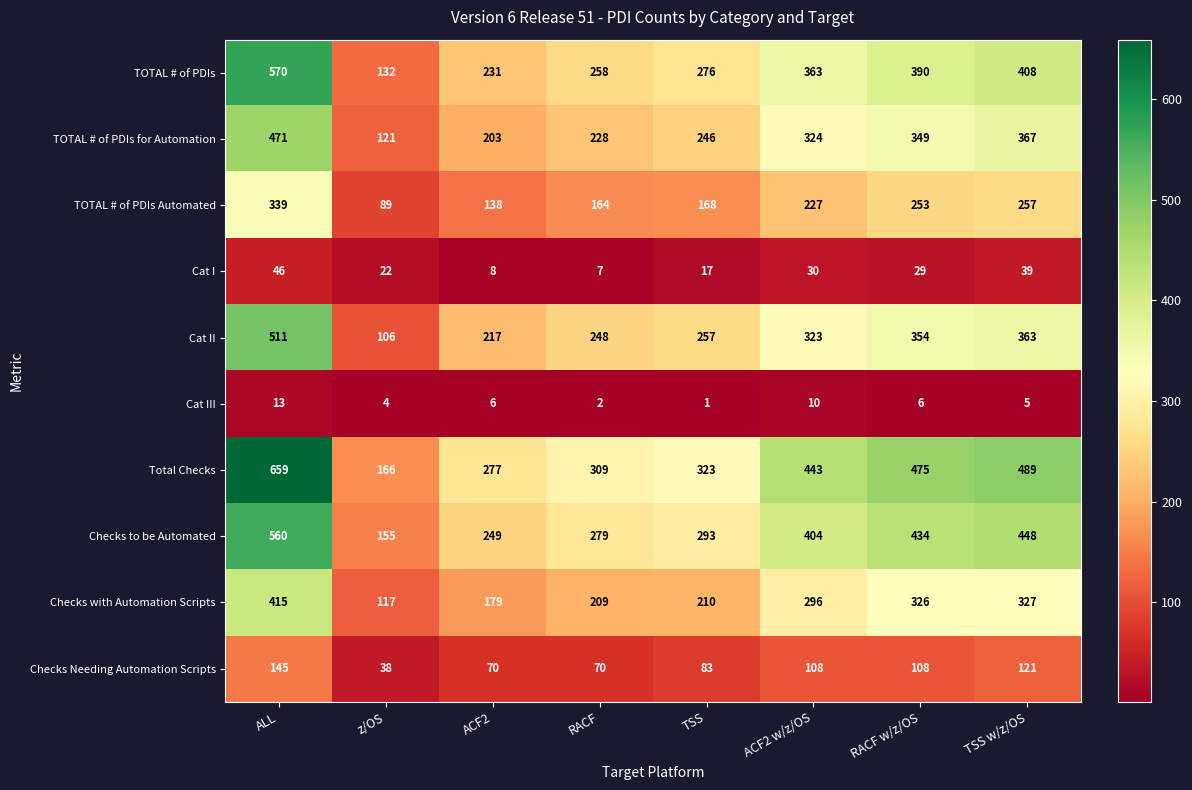

The value of Cat I at TSS w/z/OS is 10. True or false?

False